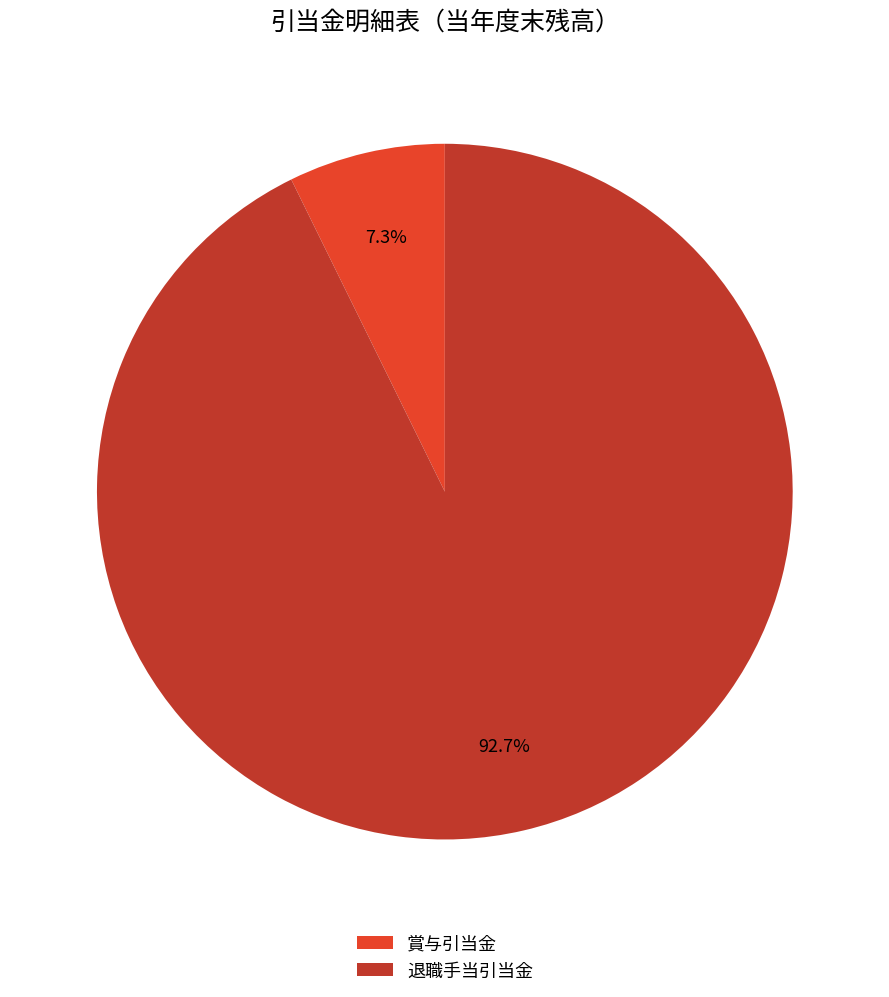

To the nearest percent, what is the combined percentage of 賞与引当金 and 退職手当引当金?

100%